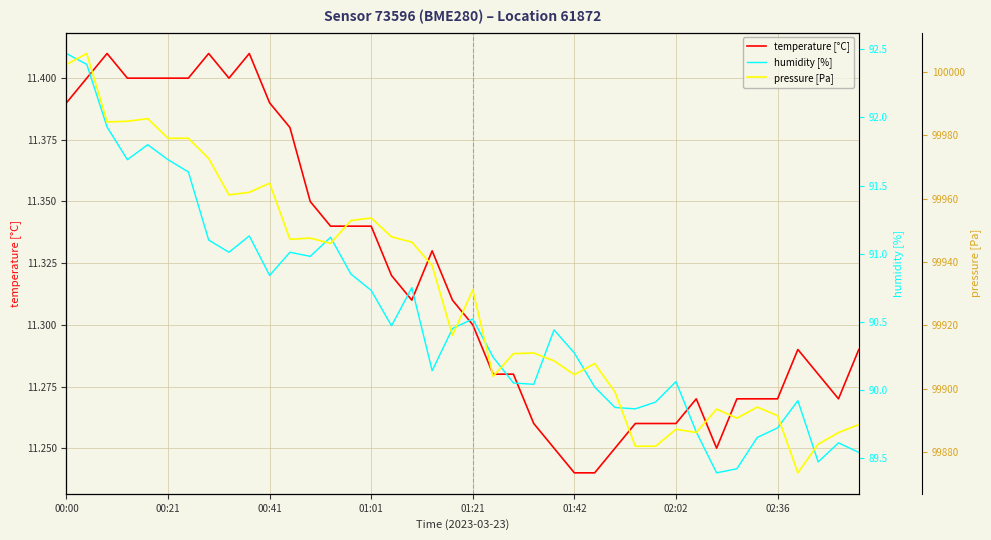

Which category has the lowest value in the pressure [Pa] series?

36